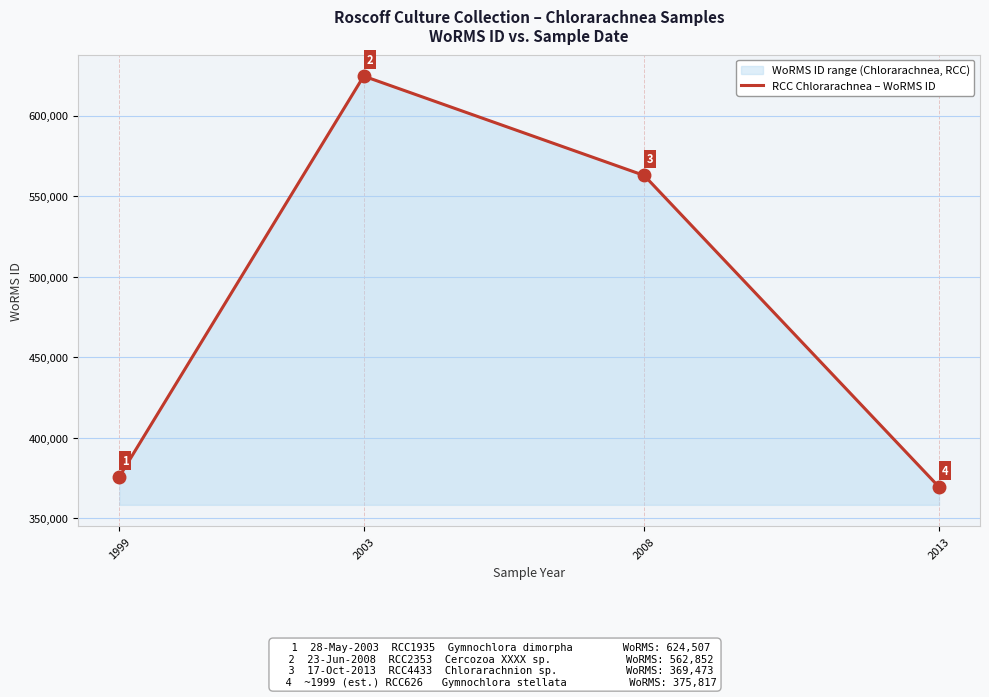

What is the sum of the values at 2003 and 2013?

993980